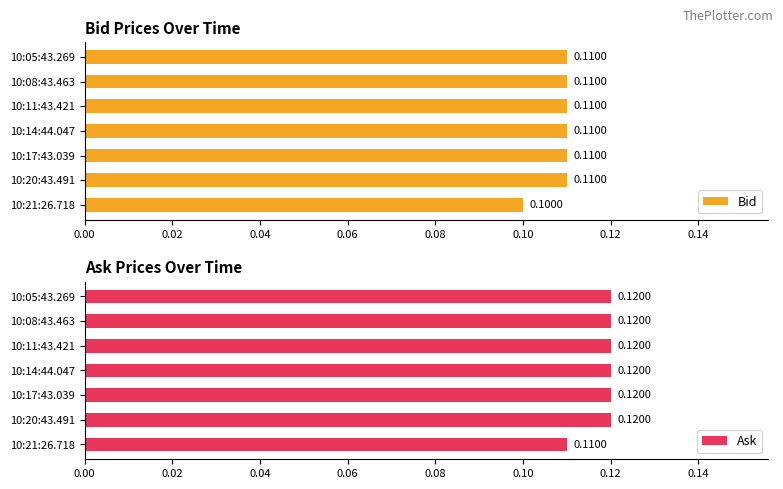

Does the chart contain any negative values?

No